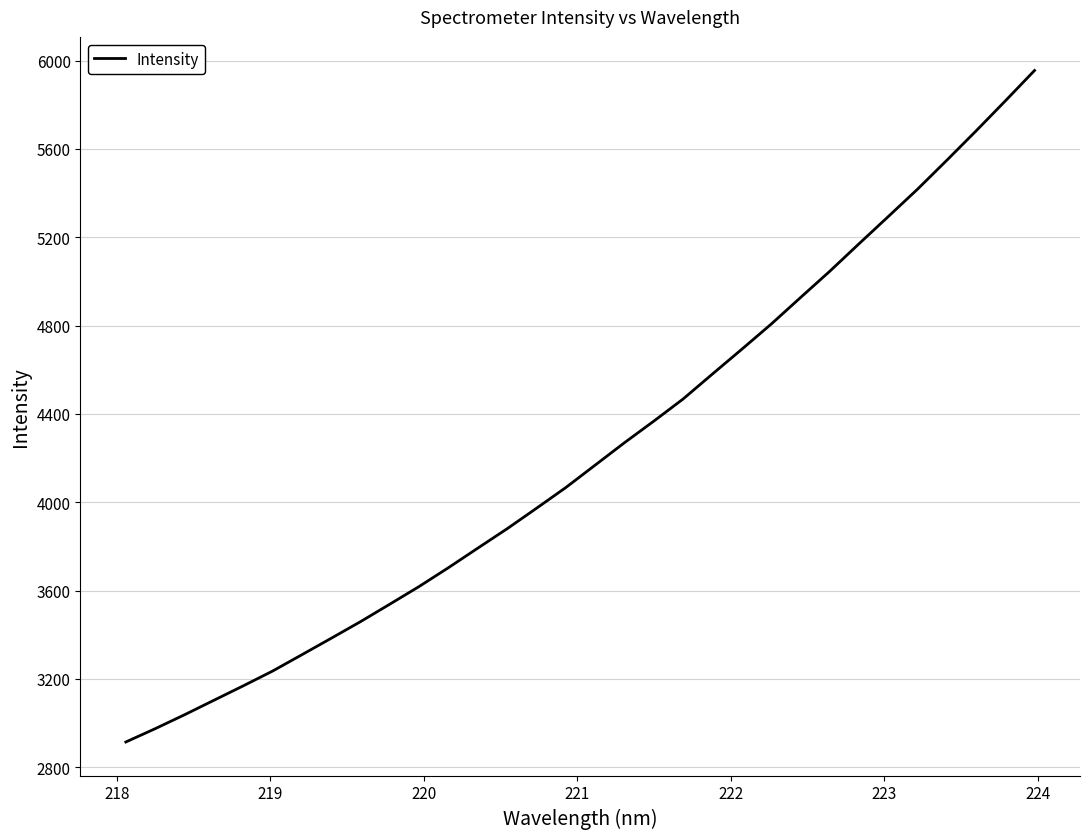

What is the sum of all values?

135363.9